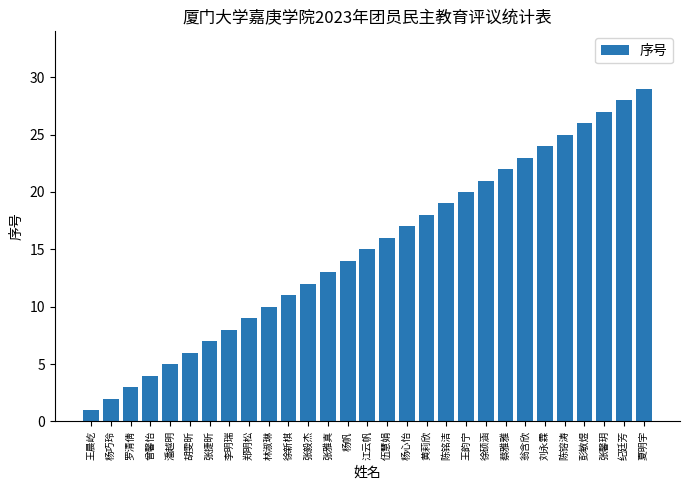

True or false: the data shows 2 at 李明瑞.

False